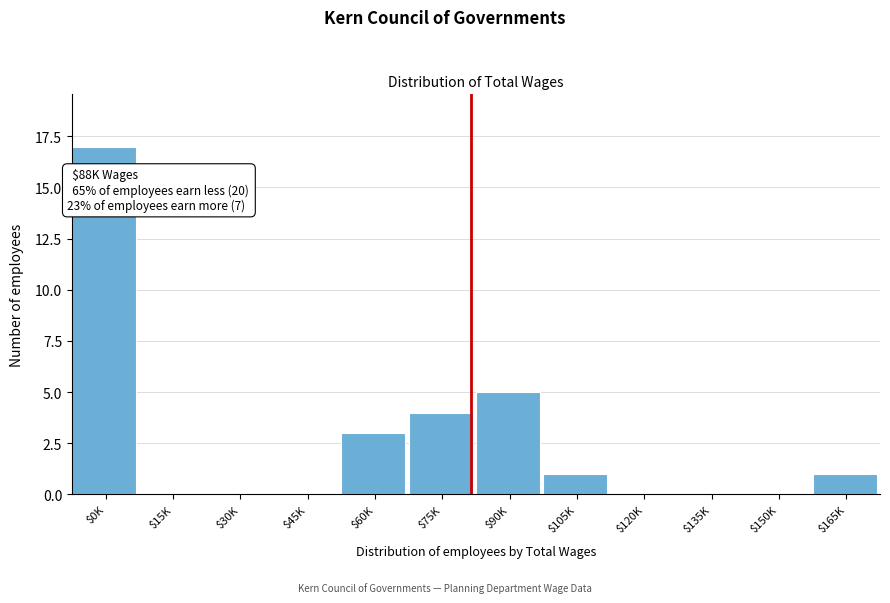

Which label corresponds to the largest value in the chart?

$0K